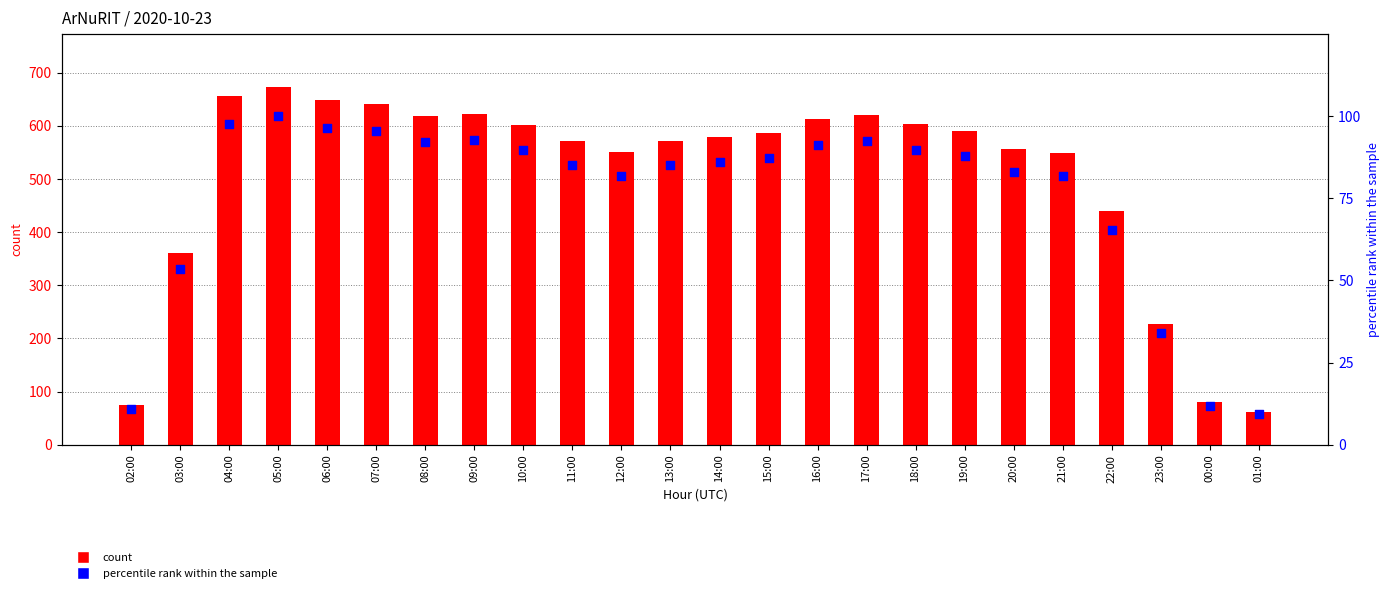

Is the value of count at 17:00 greater than the value of percentile rank within the sample at 15:00?

Yes